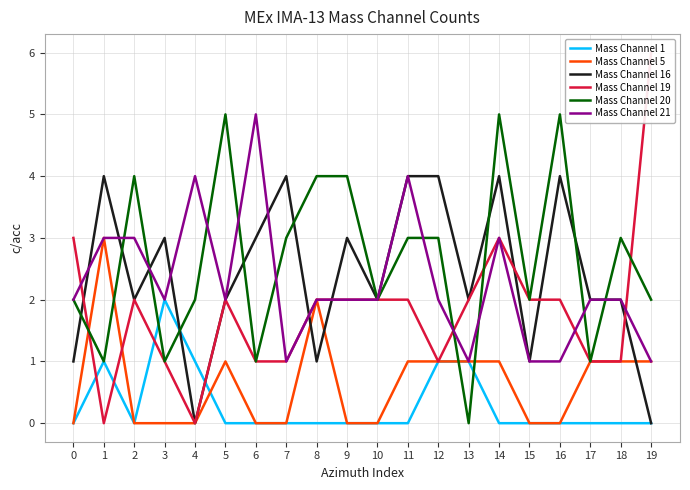

Which series ends up on top after the final intersection of Mass Channel 5 and Mass Channel 20?

Mass Channel 20